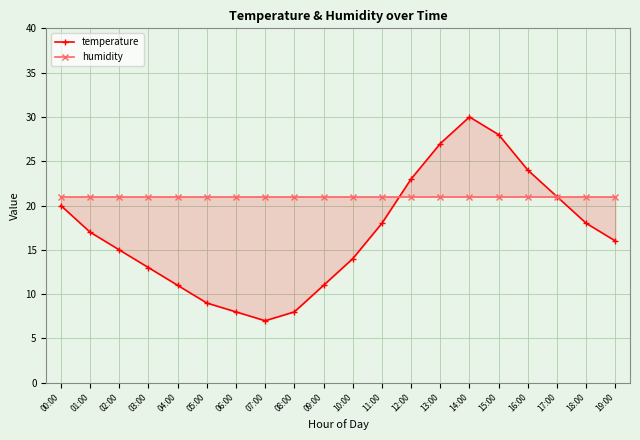

How many times do temperature and humidity cross each other?

2